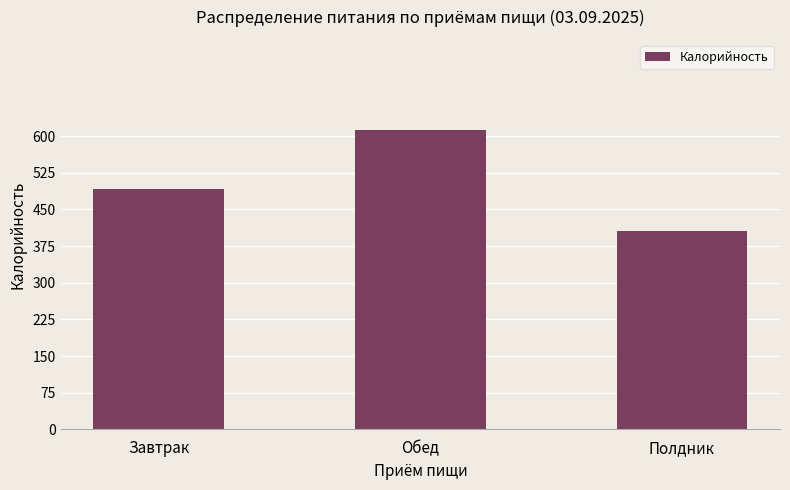

How many values are below 492?

1